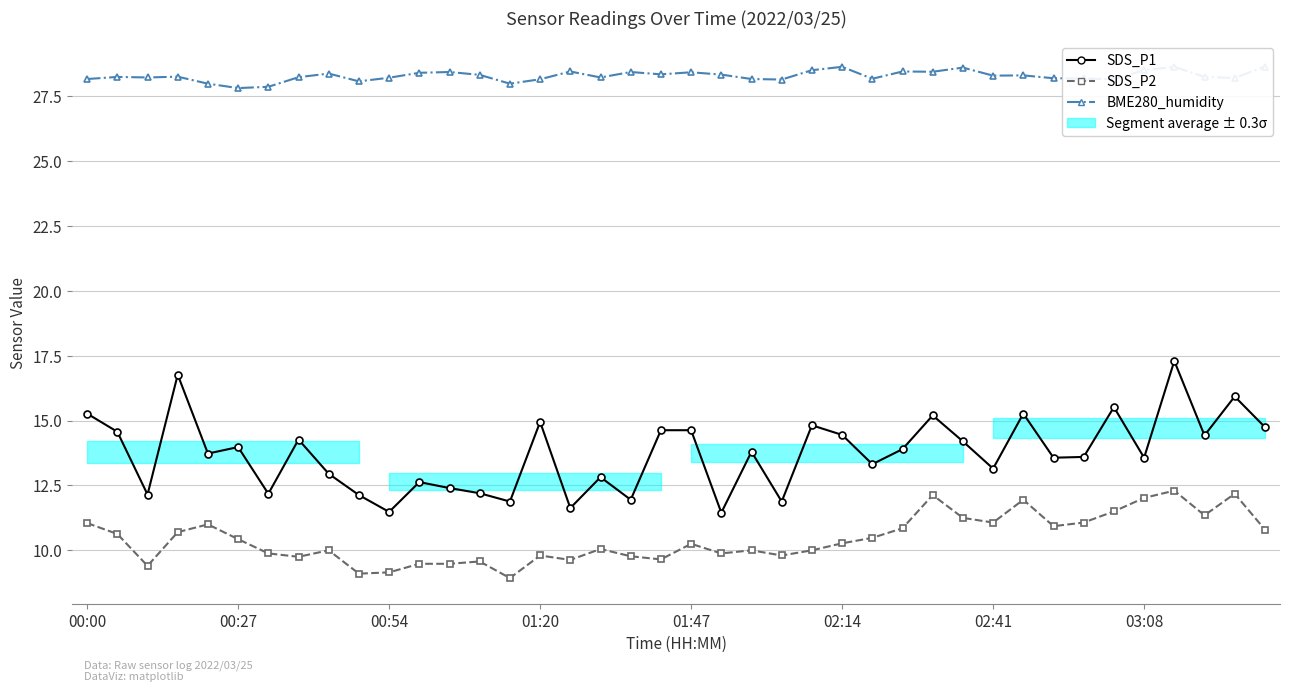

What is the difference between the SDS_P2 values at 35 and 37?

0.7